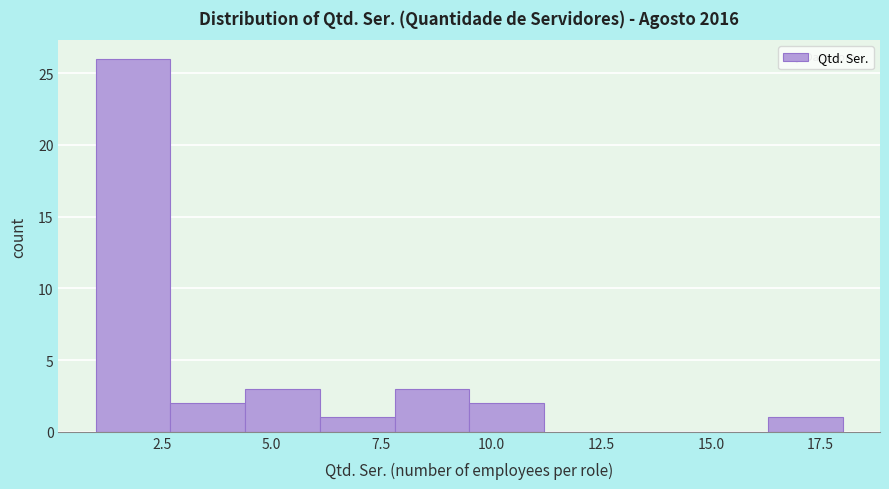

Read against the x-axis, roughly where is the centre of the tallest bar?

2.0